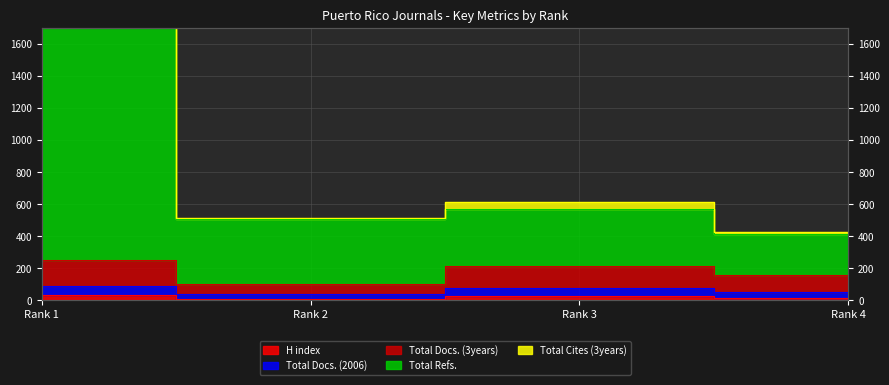

Which label corresponds to the largest value in the chart?

Rank 1